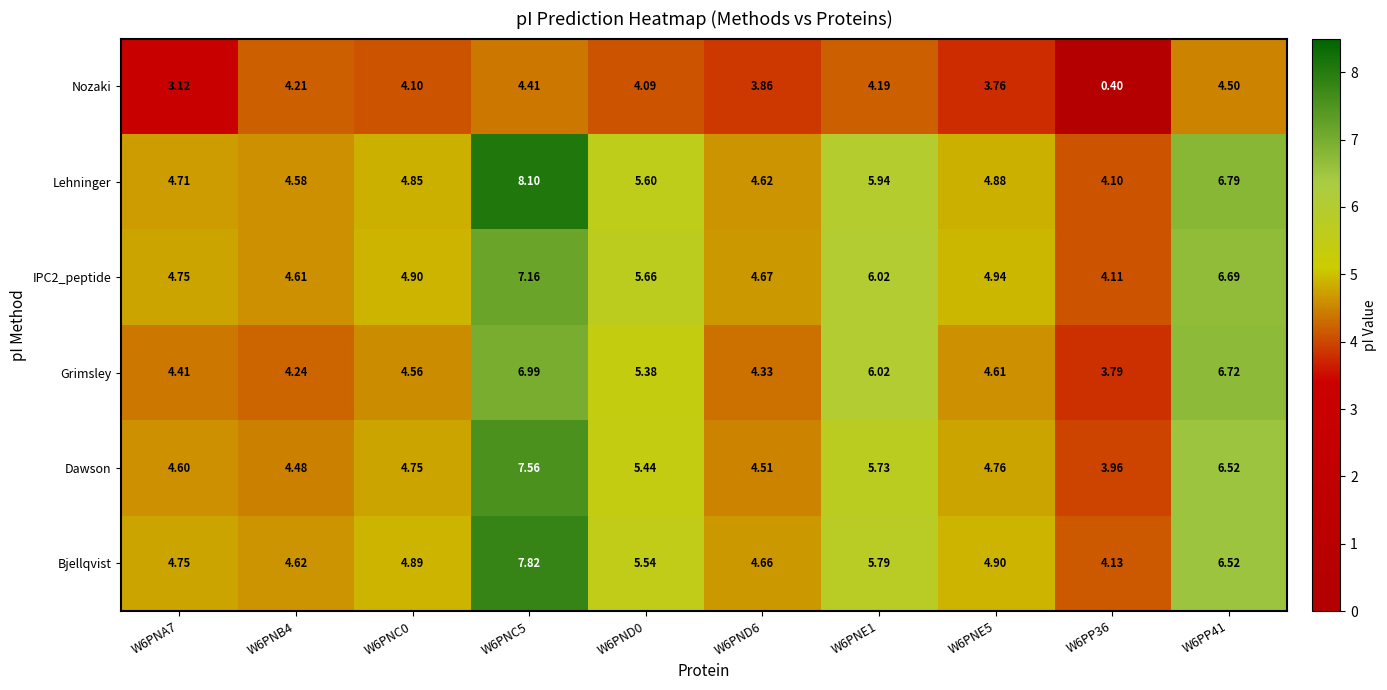

Which series has the largest total across all categories?

Lehninger